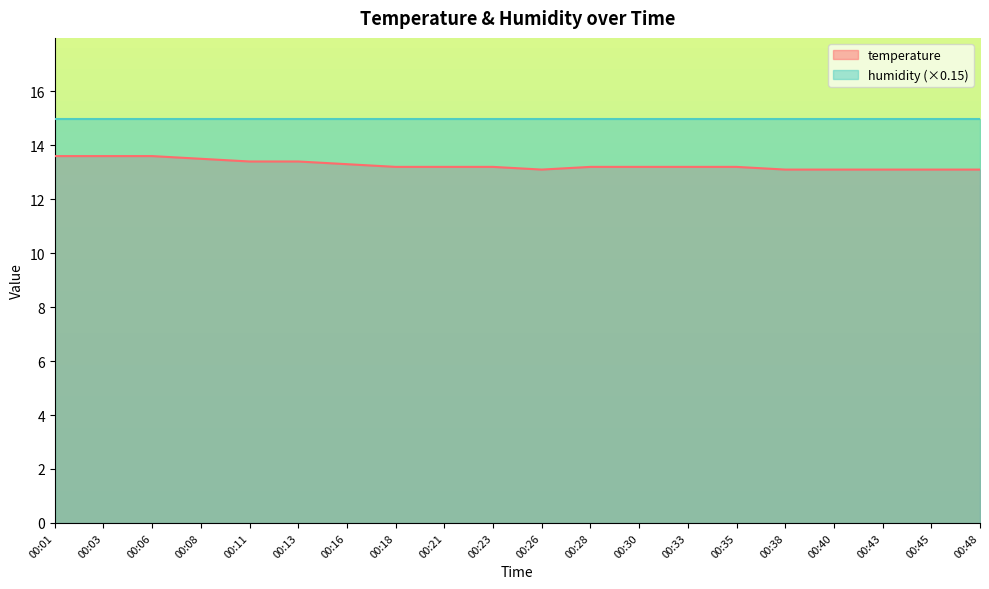

Is it true that the value at 00:33 is 13.2?

True